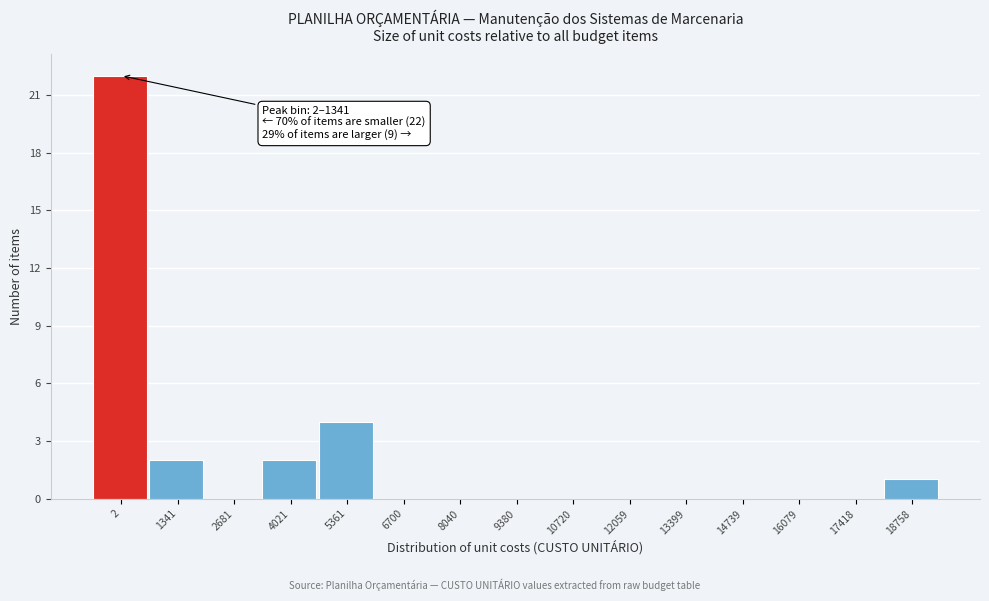

Reading right to left, what are all the values shown in this chart?

18758=1	17418=0	16079=0	14739=0	13399=0	12059=0	10720=0	9380=0	8040=0	6700=0	5361=4	4021=2	2681=0	1341=2	2=22